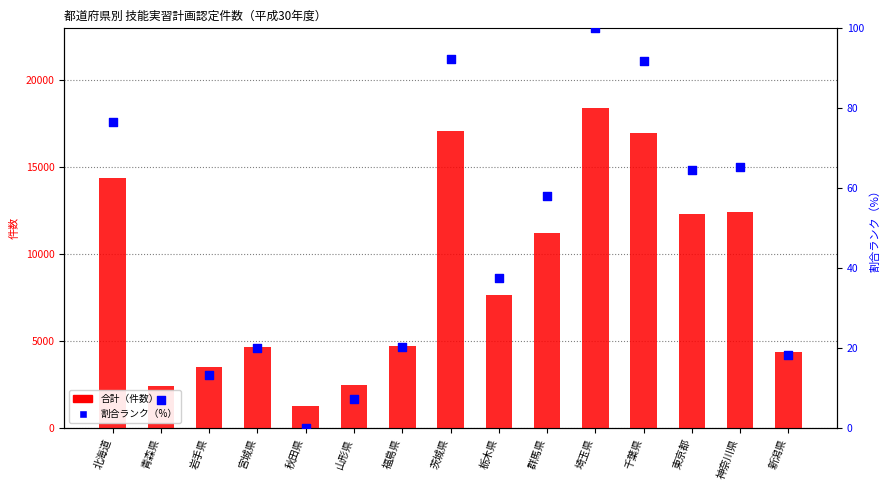

At which category is the sum across all series the highest?

埼玉県